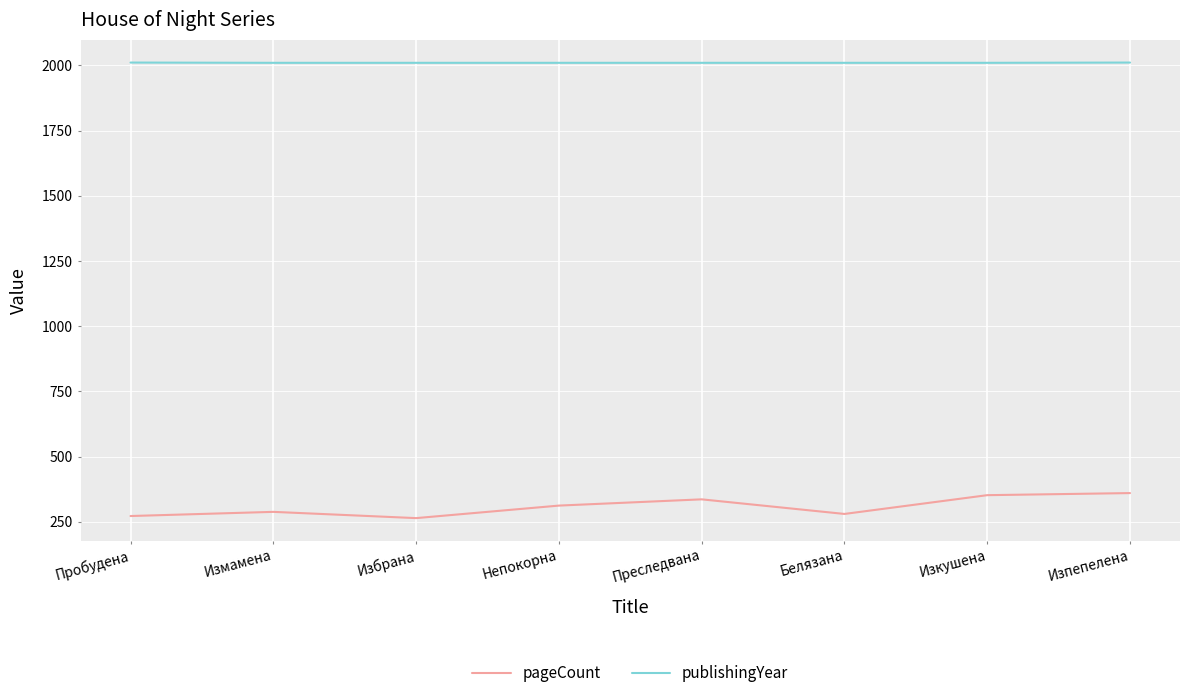

What value does the publishingYear series have at Изпепелена?

2011